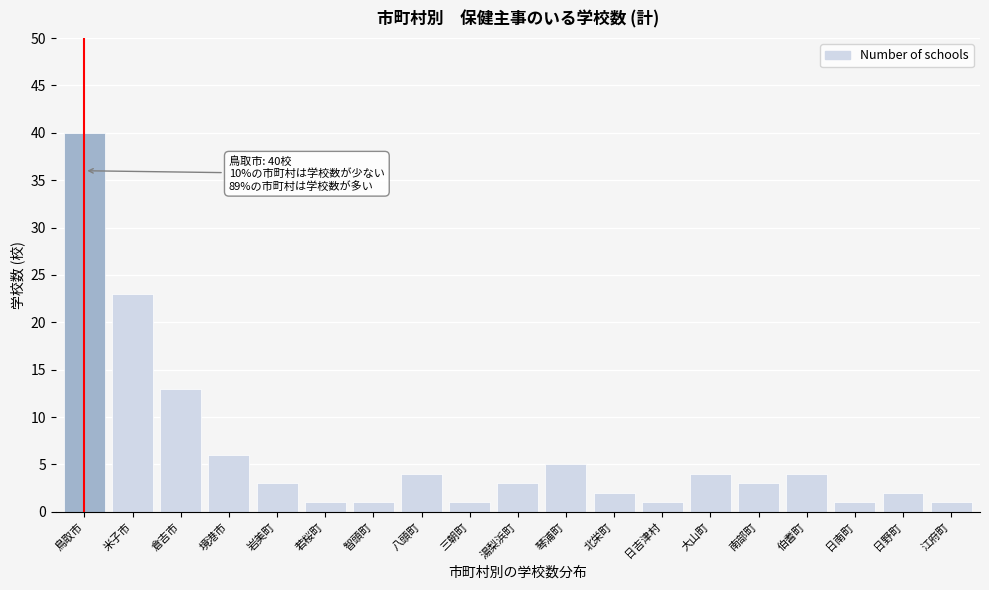

Reading left to right, extract all data points from this chart.

40	23	13	6	3	1	1	4	1	3	5	2	1	4	3	4	1	2	1